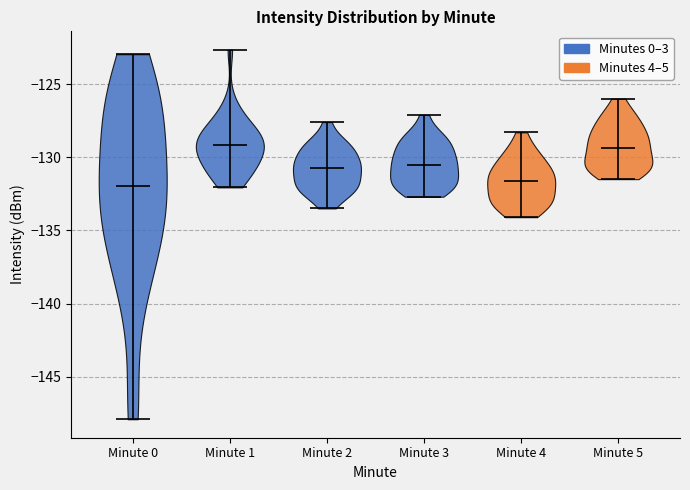

Where does the median line of the violin for Minute 2 sit on the y-axis? The values are not printed on the chart, so give them approximately, as read against the axis.

-130.5